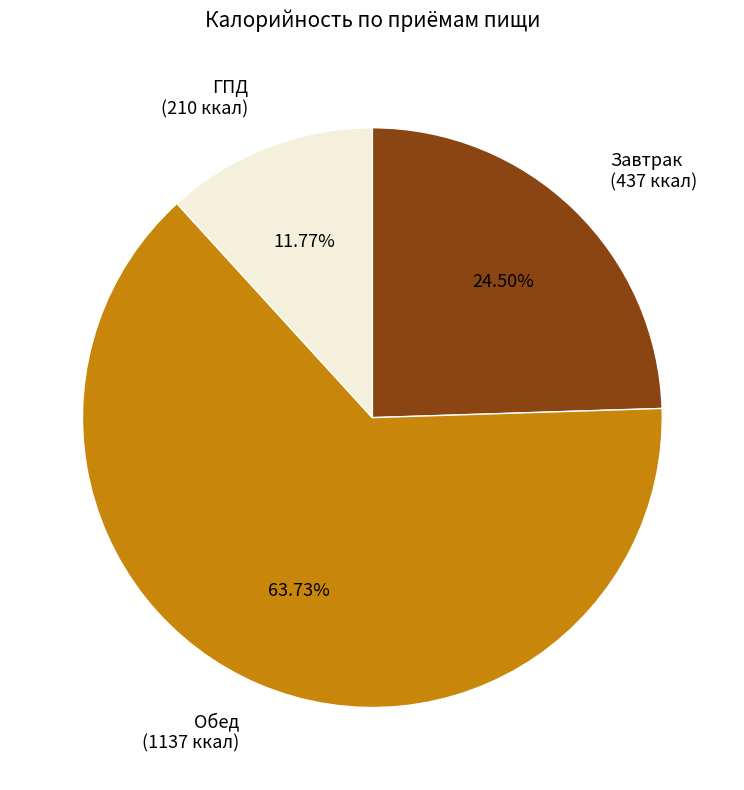

Which slice is the smallest?

ГПД